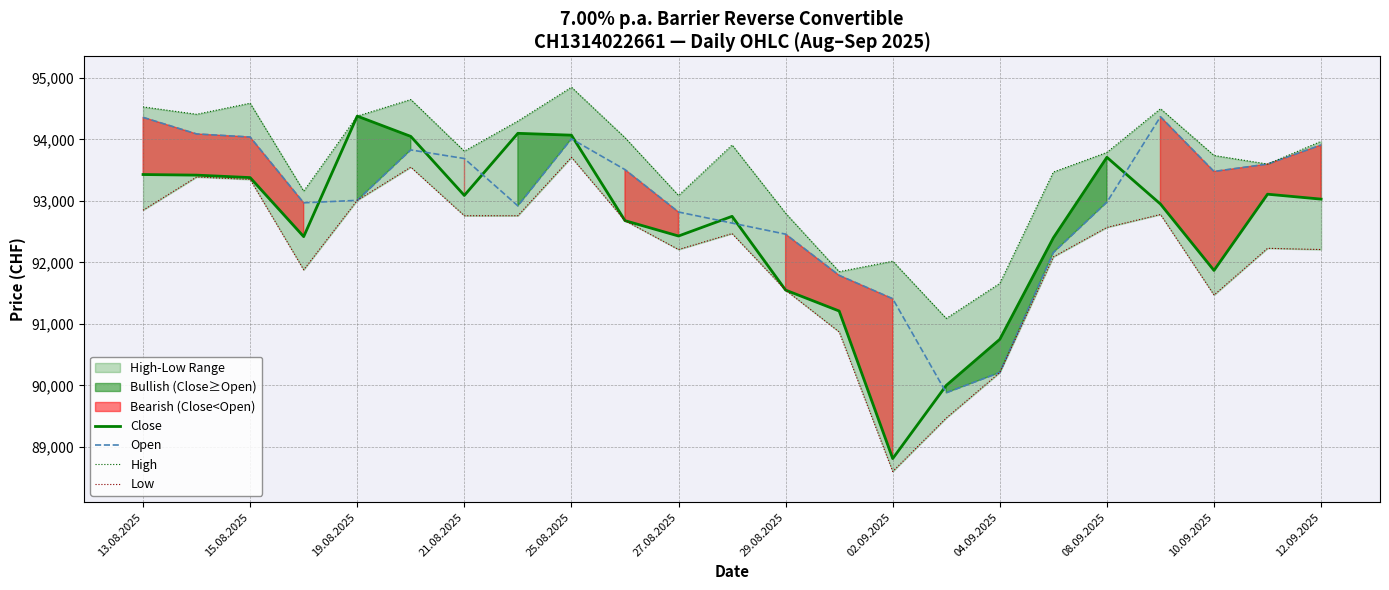

True or false: Low and High intersect in this chart.

False